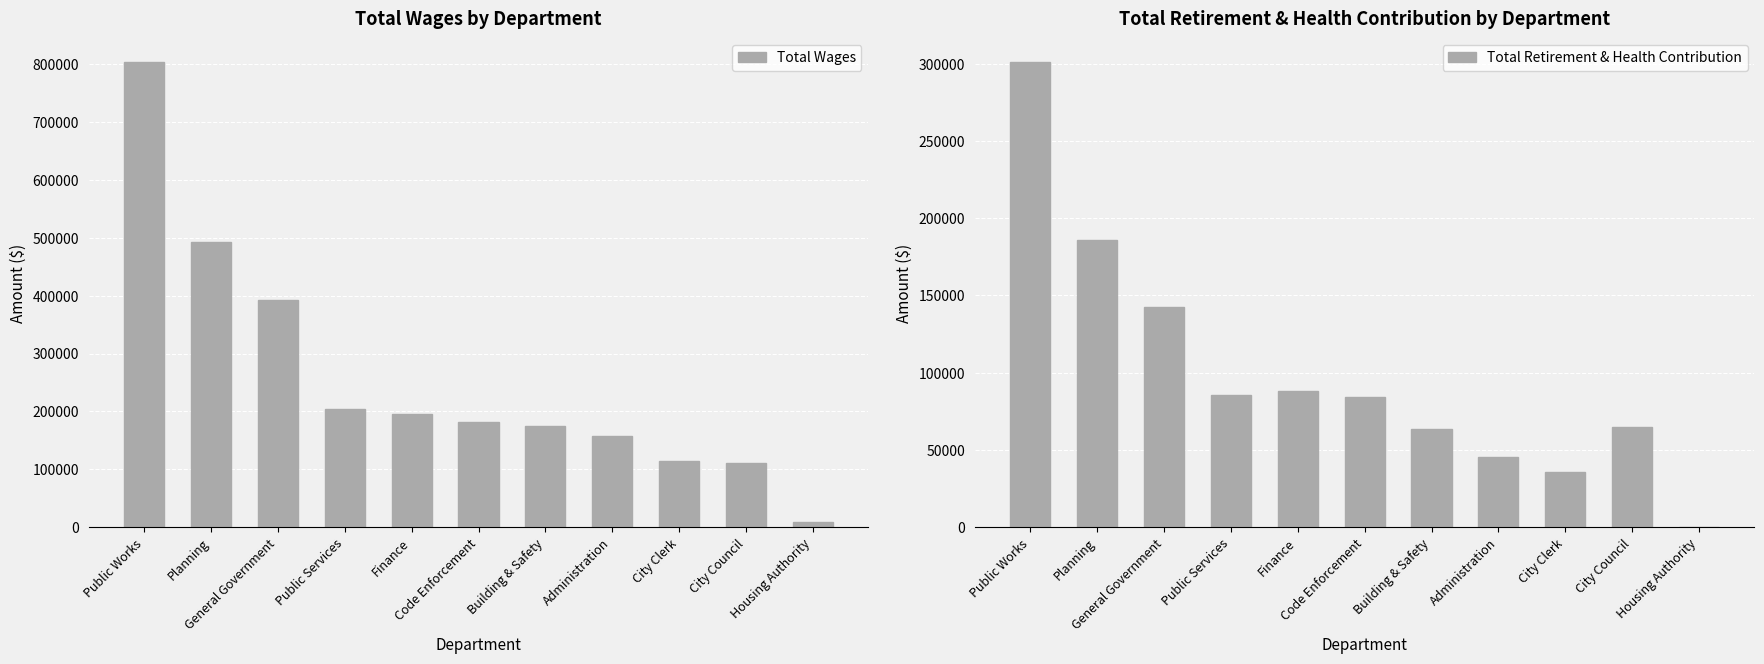

Rank the series by their maximum value, from lowest to highest.

Total Retirement & Health Contribution, Total Wages